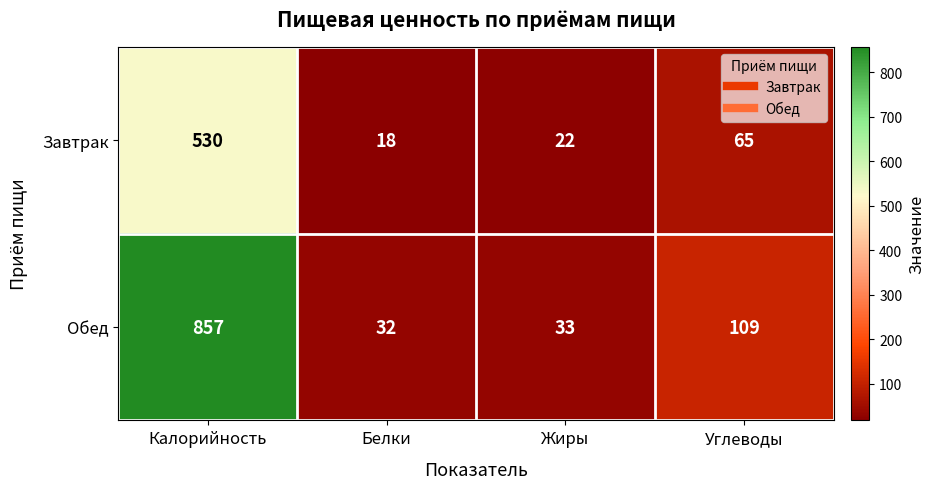

What is the approximate value of Обед at Углеводы, to the nearest 50?

100